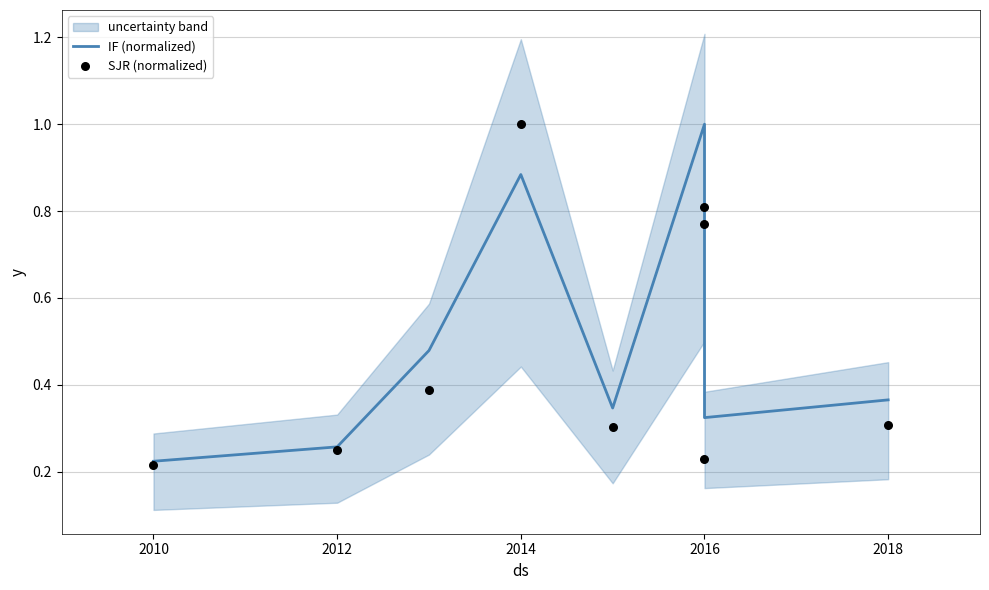

Which series contains the highest Y value?

IF (normalized)